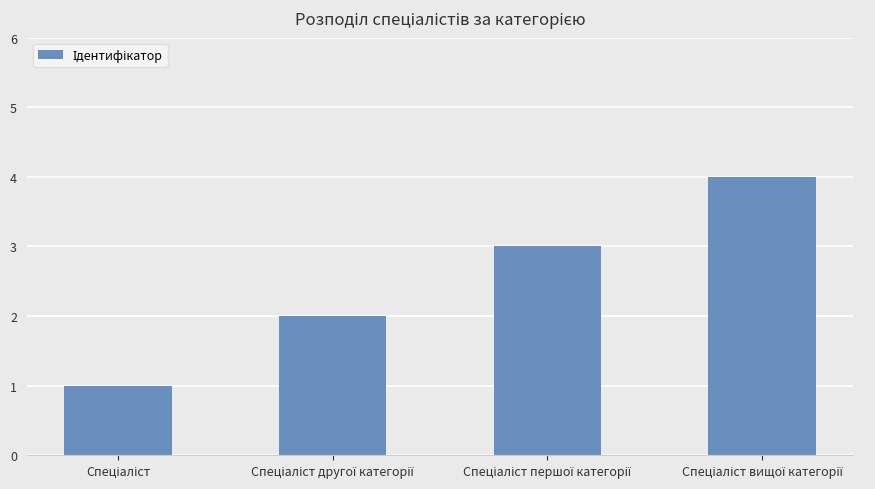

What is the difference between the maximum and minimum values?

3